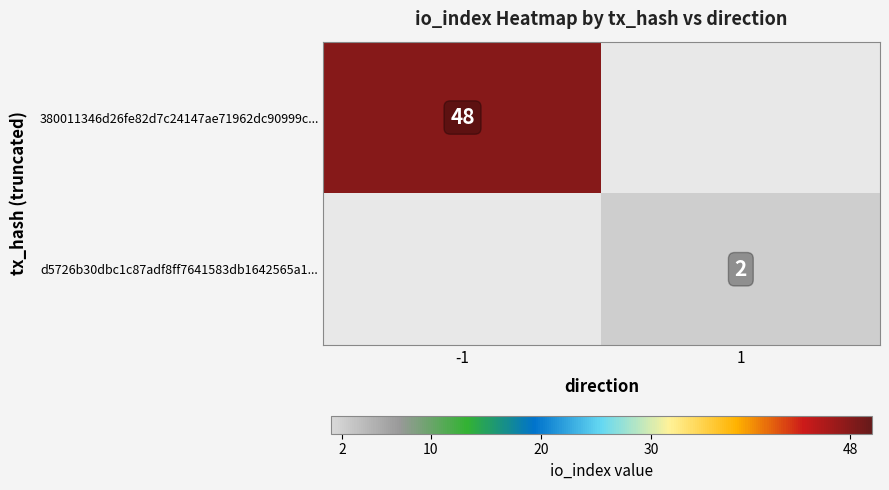

The d5726b30dbc1c87adf8ff7641583db1642565a1... series shows 2 at 1. True or false?

True